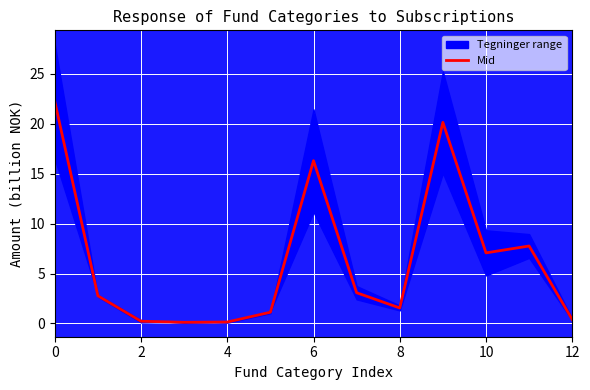

What is the maximum value shown in the chart?

22.2